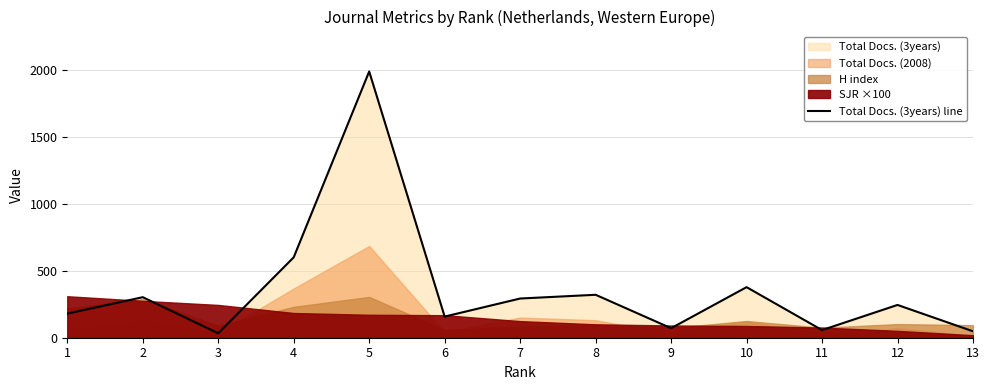

Rank the categories by value from lowest to highest.

3, 13, 11, 9, 6, 1, 12, 7, 2, 8, 10, 4, 5